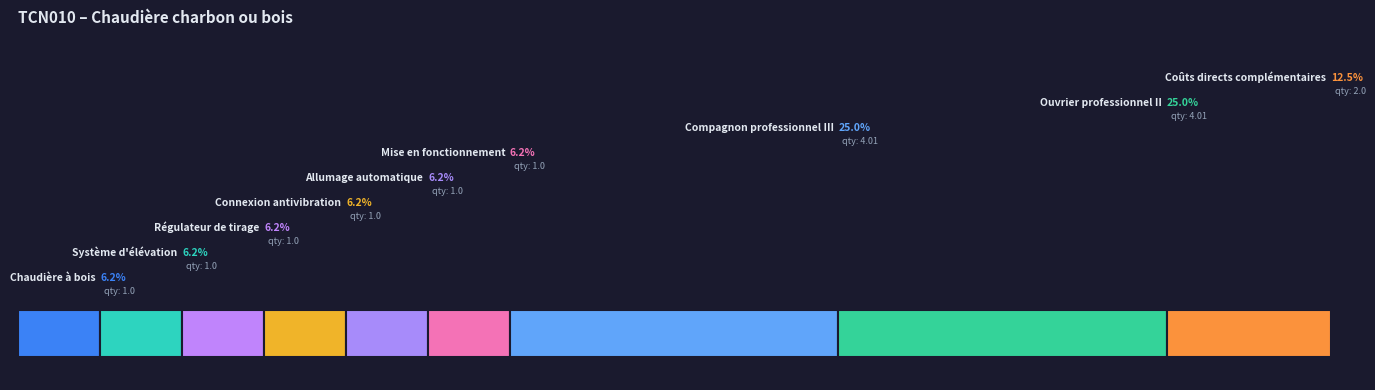

Are the bars grouped side by side (vs. stacked)?

No